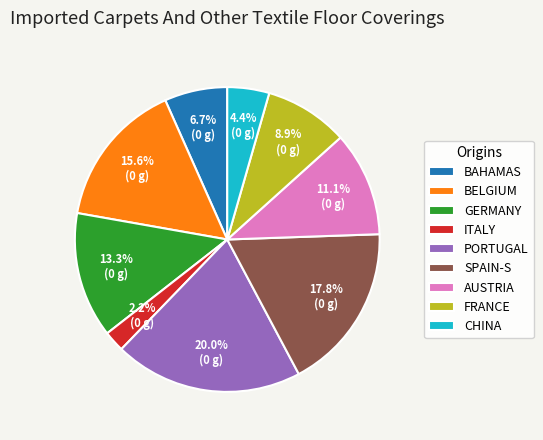

What portion of the pie excludes GERMANY?

86.7%